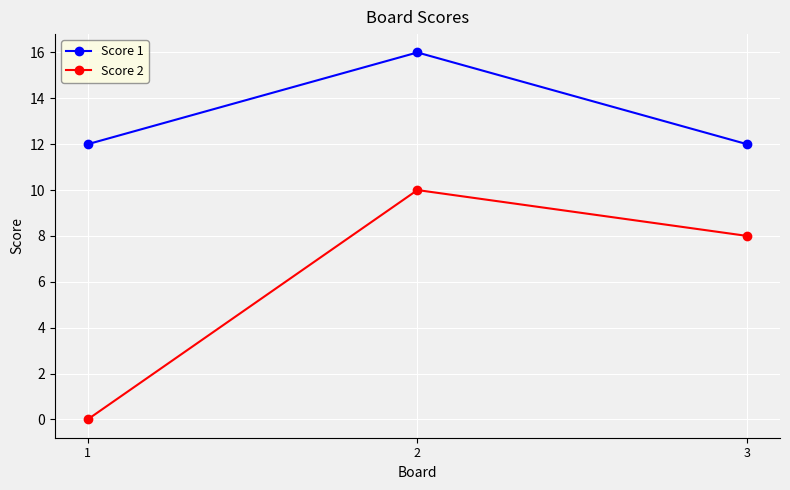

Reading right to left, extract all data points from this chart.

Score 1: 3=12	2=16	1=12
Score 2: 3=8	2=10	1=0